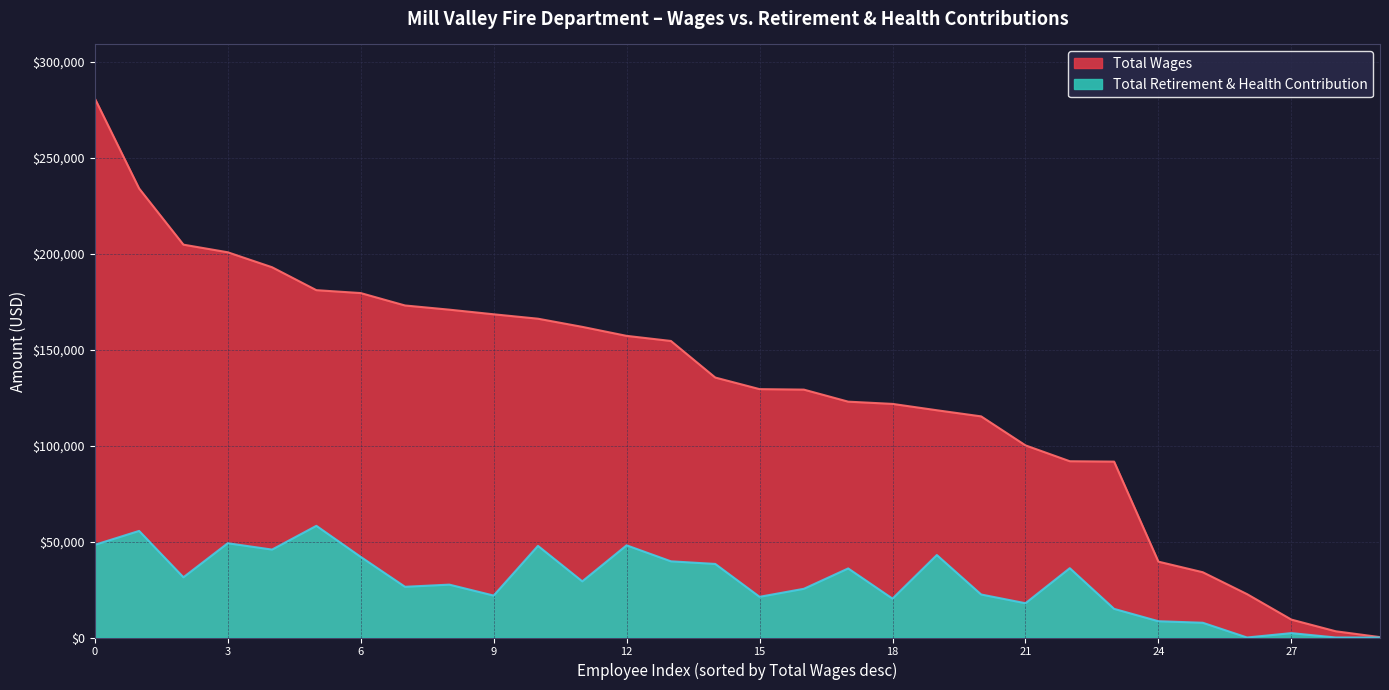

Does the chart display data point markers on the line(s)?

No